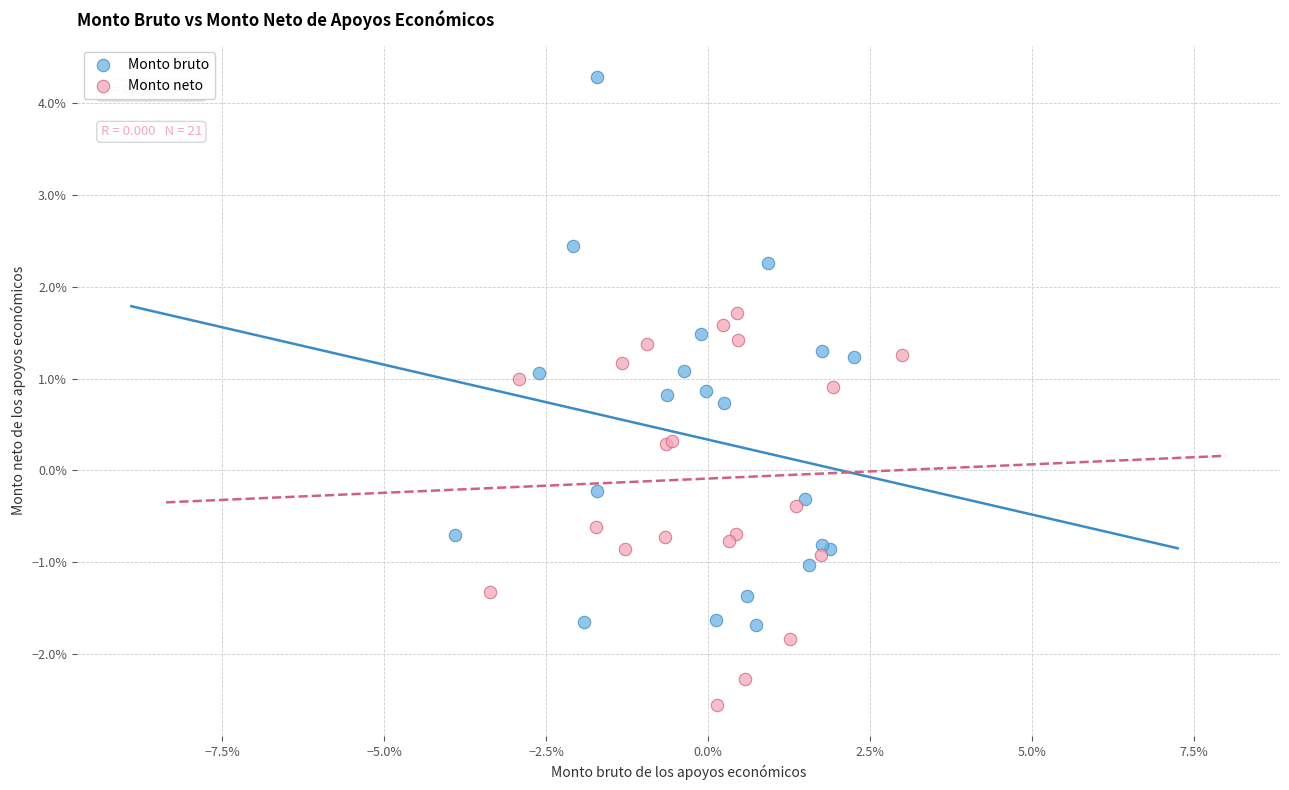

What are all the series names shown in the legend?

Monto bruto, Monto neto